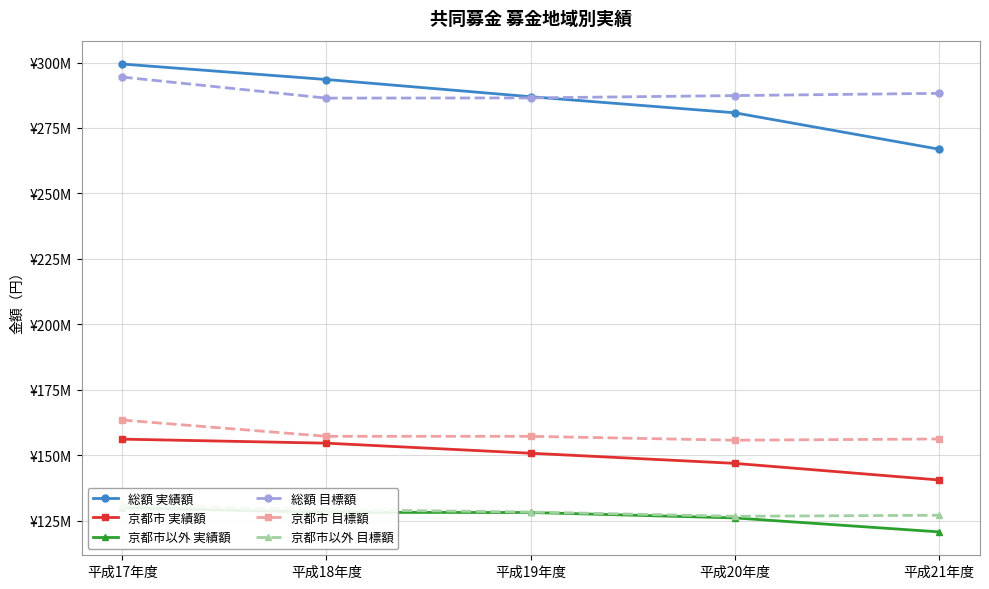

What is the value of the 京都市以外 目標額 point at the 5th from the left?

127053000